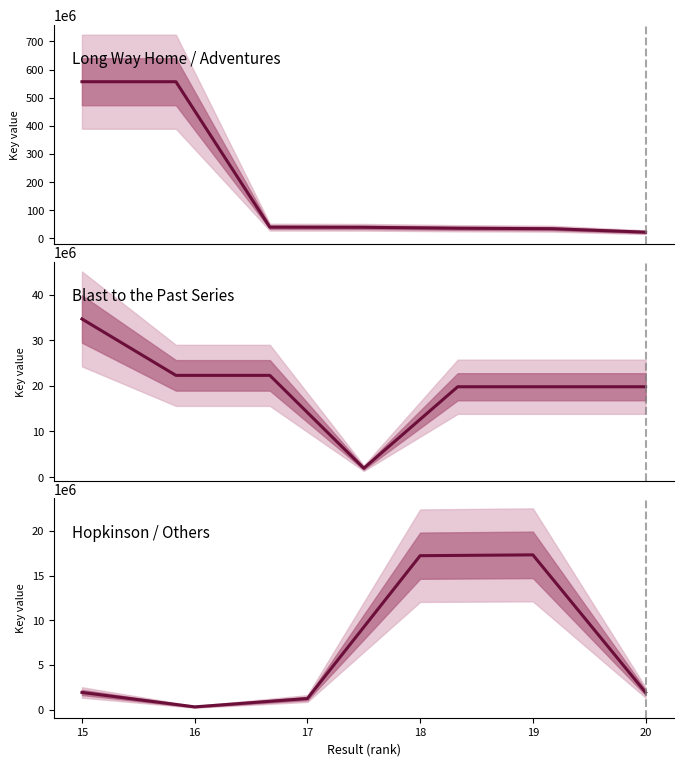

Is it true that the value at 20 is 1940768?

True